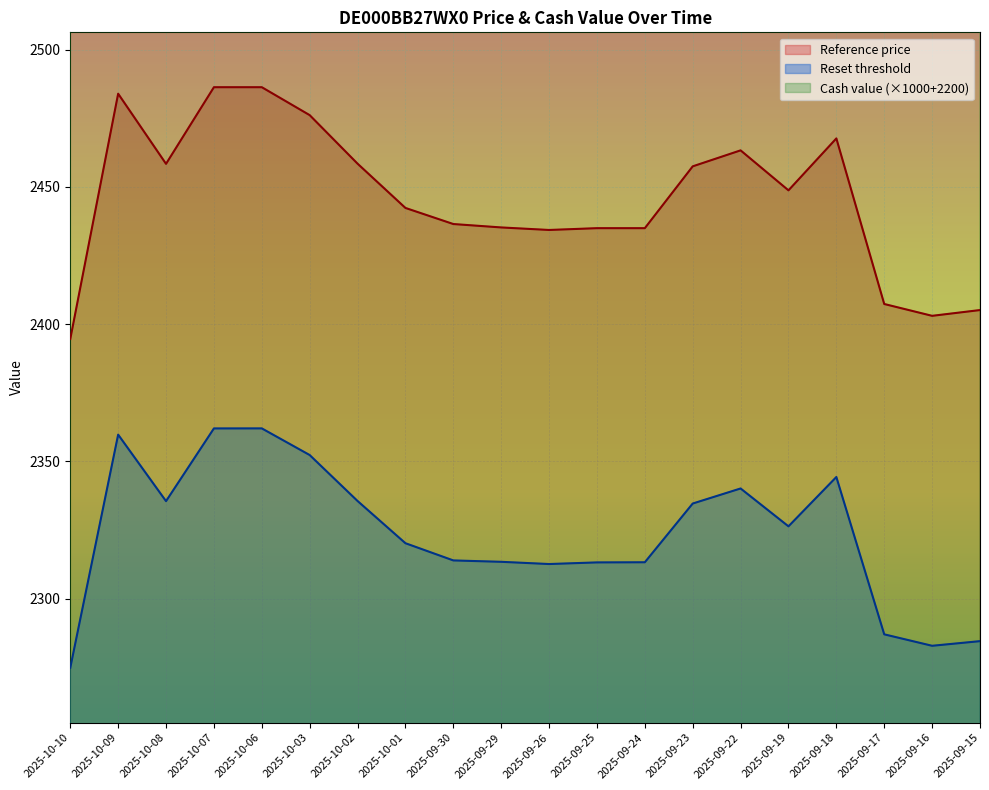

What is the value of the Cash value point at the 13th from the left?

2950.0